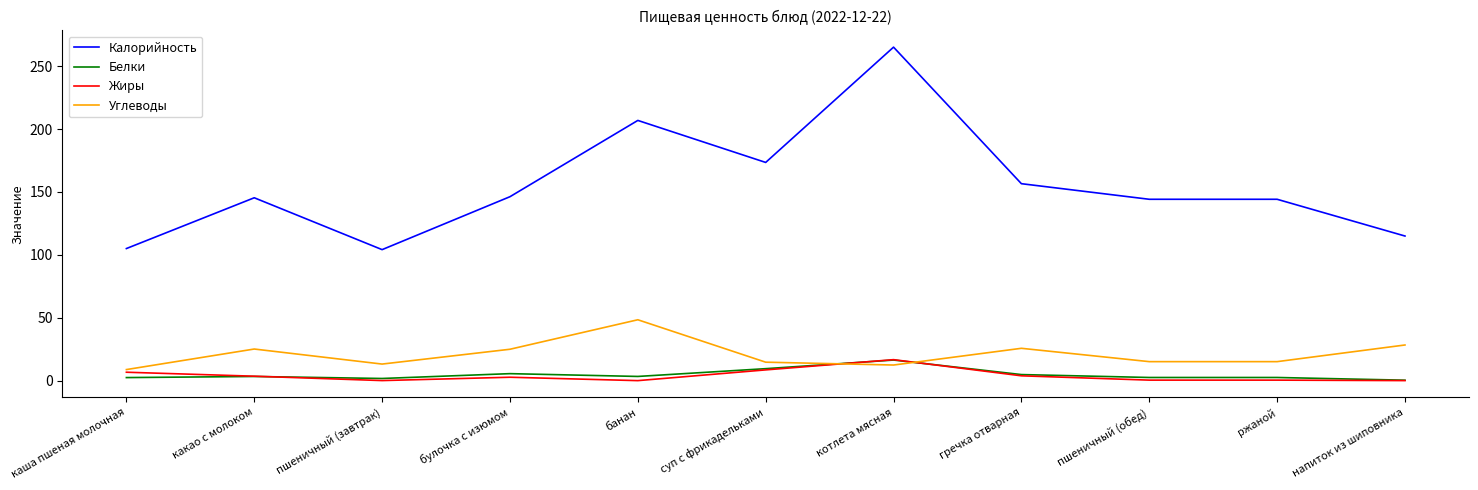

How many series are shown in this chart?

4